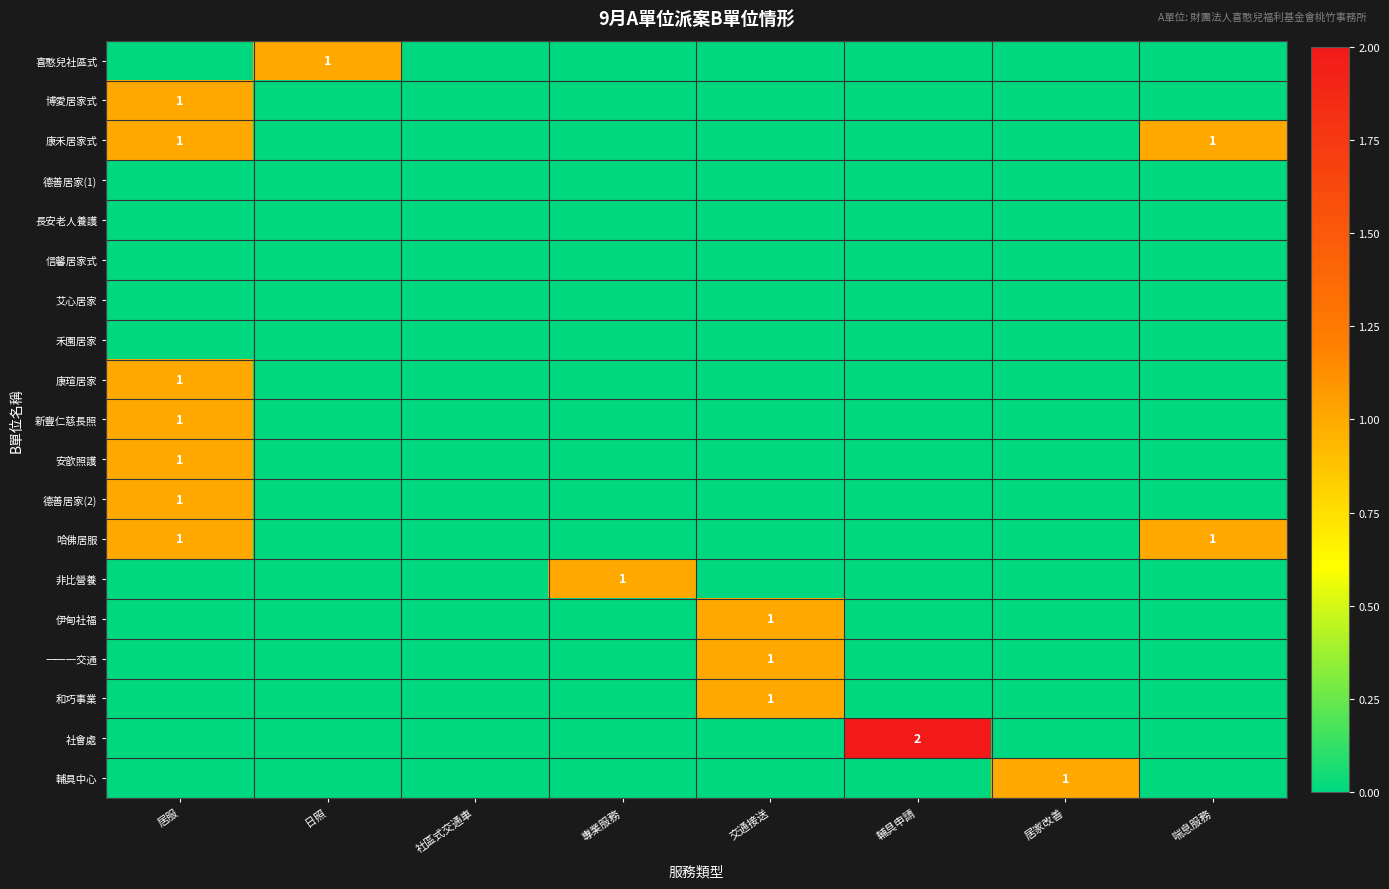

What is the difference between the highest and lowest values at 交通接送?

1